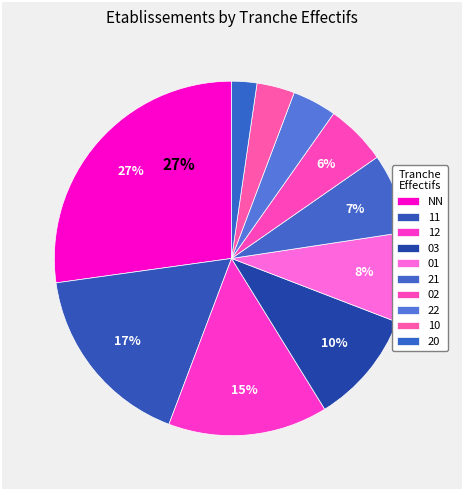

To the nearest percent, what is the difference between the largest and smallest slice percentages?

26%